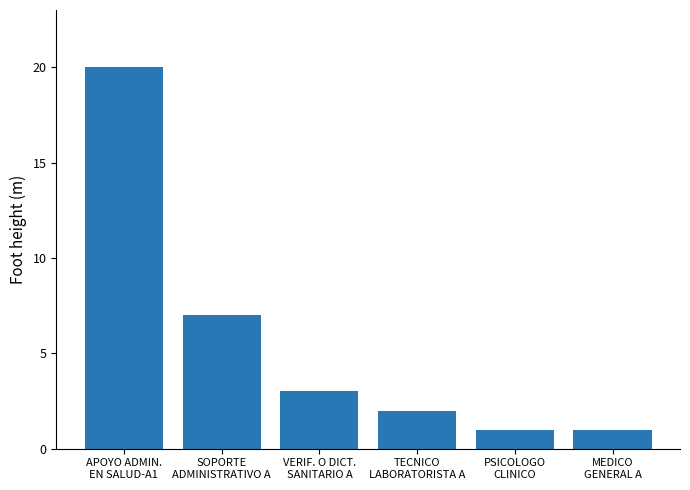

Reading right to left, list all the values displayed in this chart.

MEDICO
GENERAL A=1	PSICOLOGO
CLINICO=1	TECNICO
LABORATORISTA A=2	VERIF. O DICT.
SANITARIO A=3	SOPORTE
ADMINISTRATIVO A=7	APOYO ADMIN.
EN SALUD-A1=20